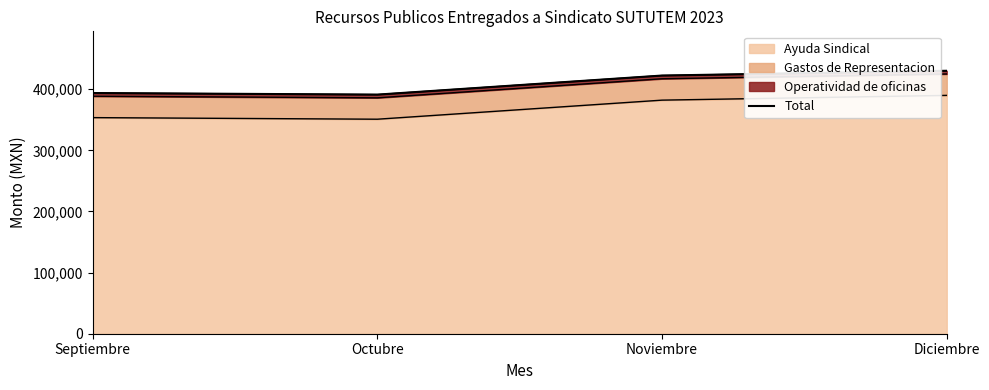

What is the minimum value shown in the chart?

391250